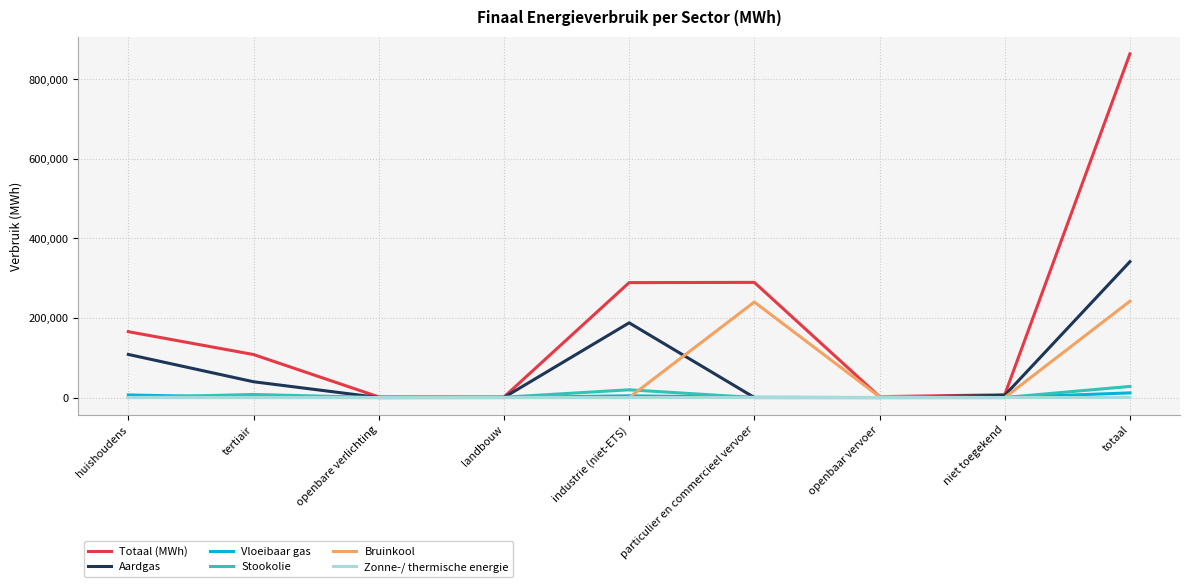

Which series changed the most between particulier en commercieel vervoer and totaal?

Totaal (MWh)